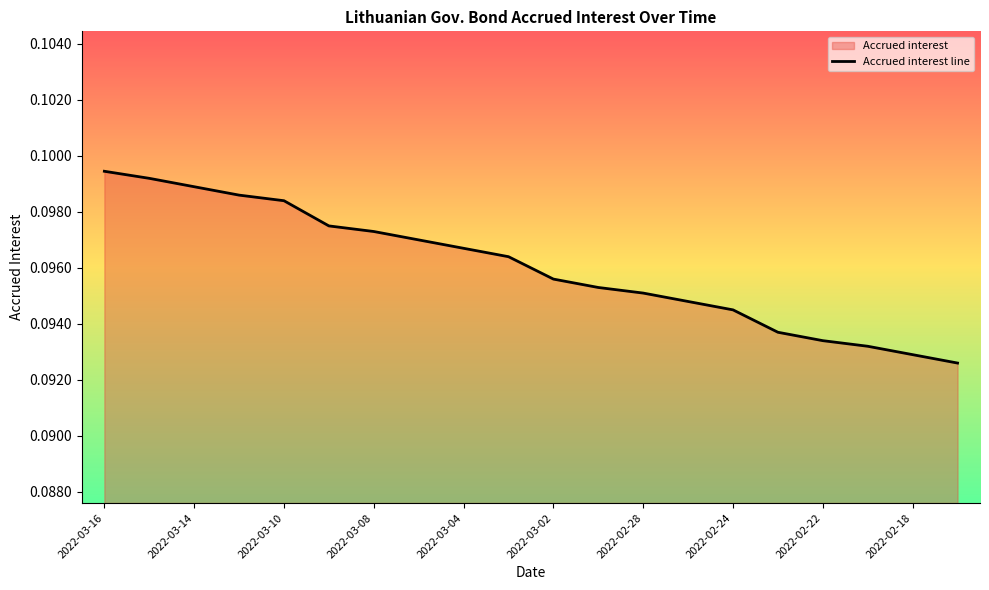

Is it true that the value at 2022-03-16 is 0.0?

False